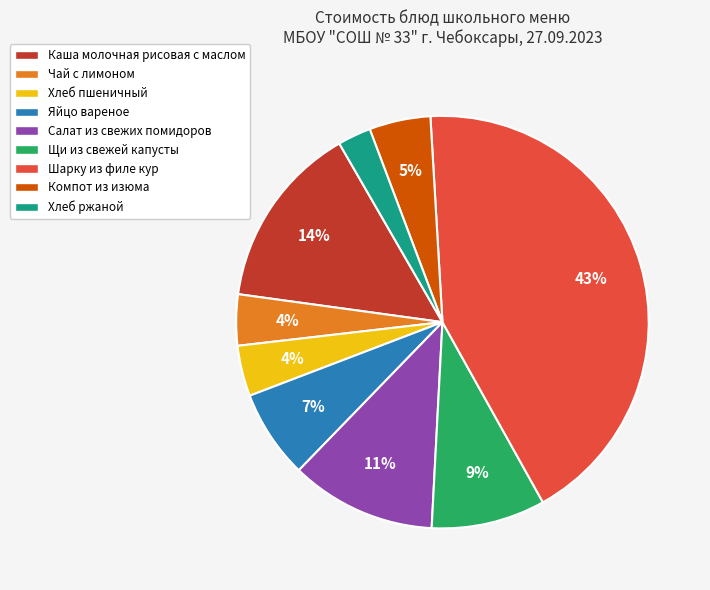

How many slices are in this pie chart?

9